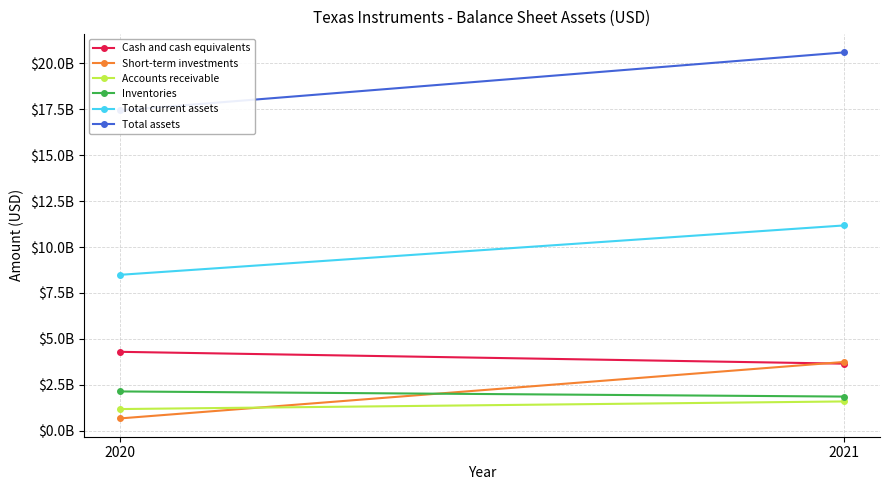

Which category has the lowest value in the Total assets series?

2020